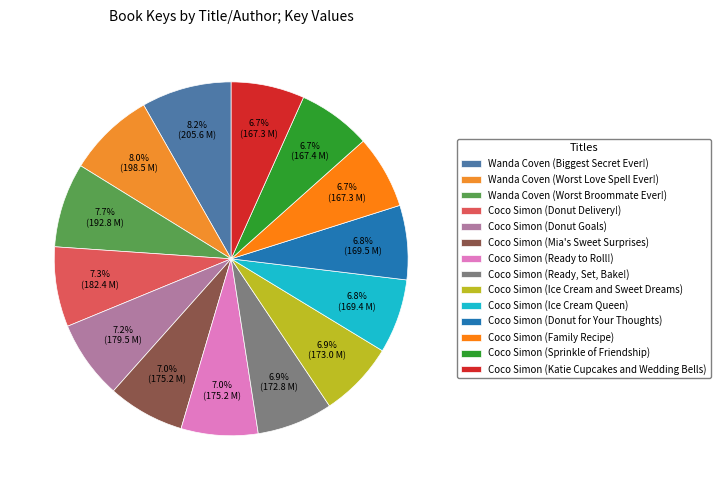

What percentage do Coco Simon (Ready to Roll!) and Coco Simon (Ready, Set, Bake!) together represent?

13.9%